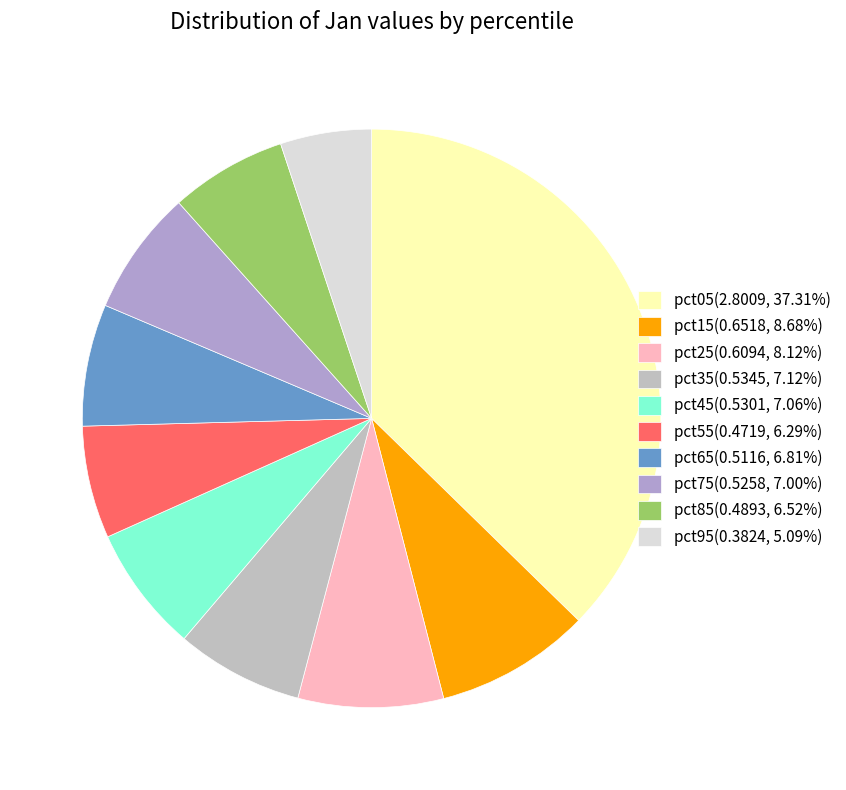

How many segments does this pie chart have?

10